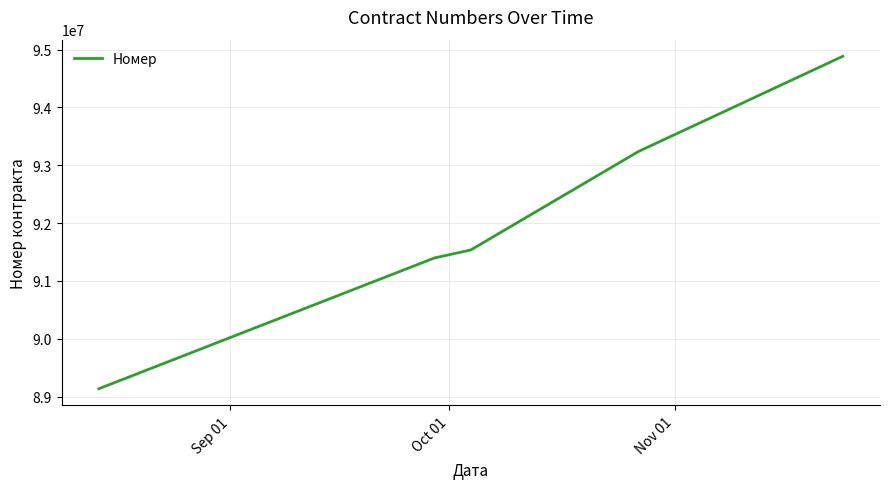

What is the greatest value displayed?

94883501